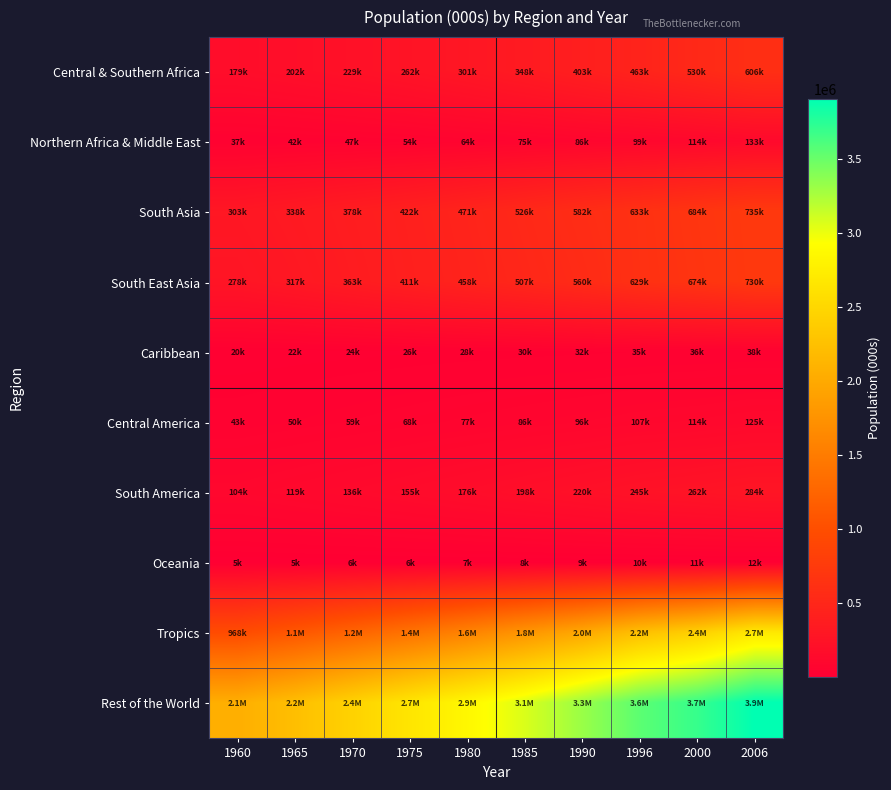

Between 1985 and 1996, which is larger?

1996